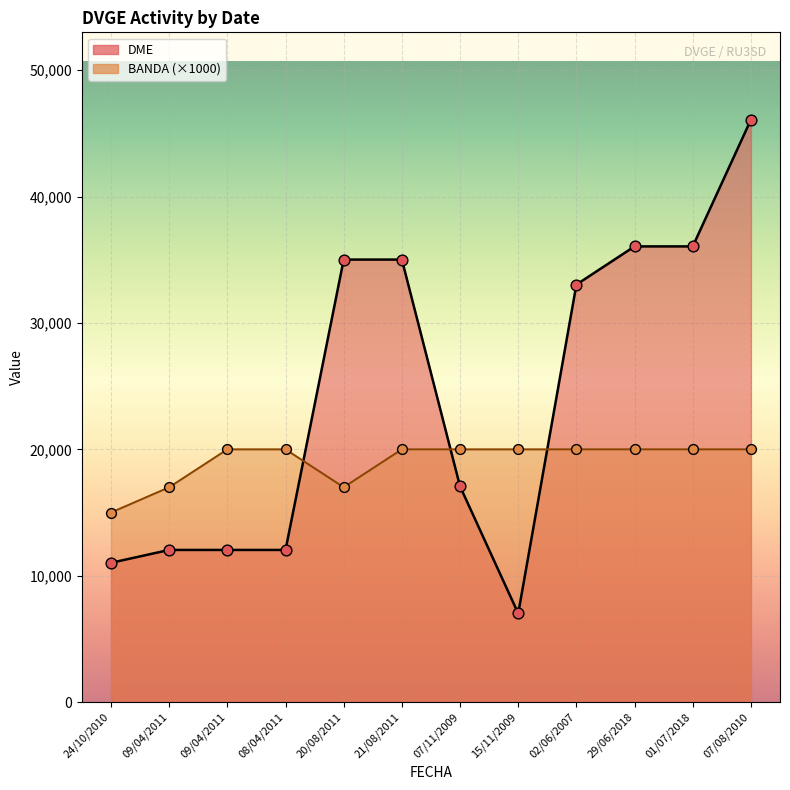

Which series has the largest Y range (max minus min)?

DME